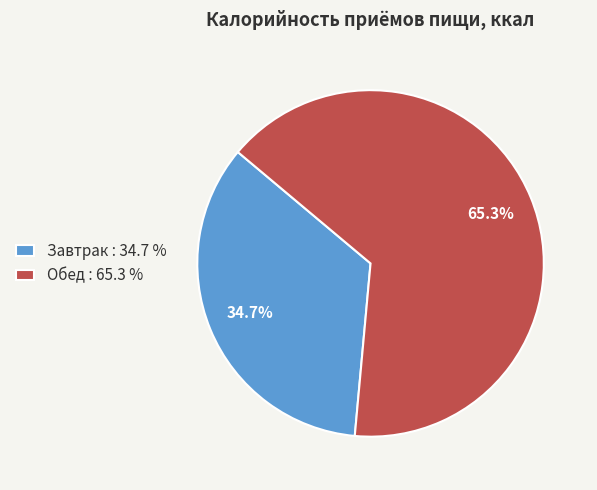

Which has a higher value, Завтрак or Обед?

Обед